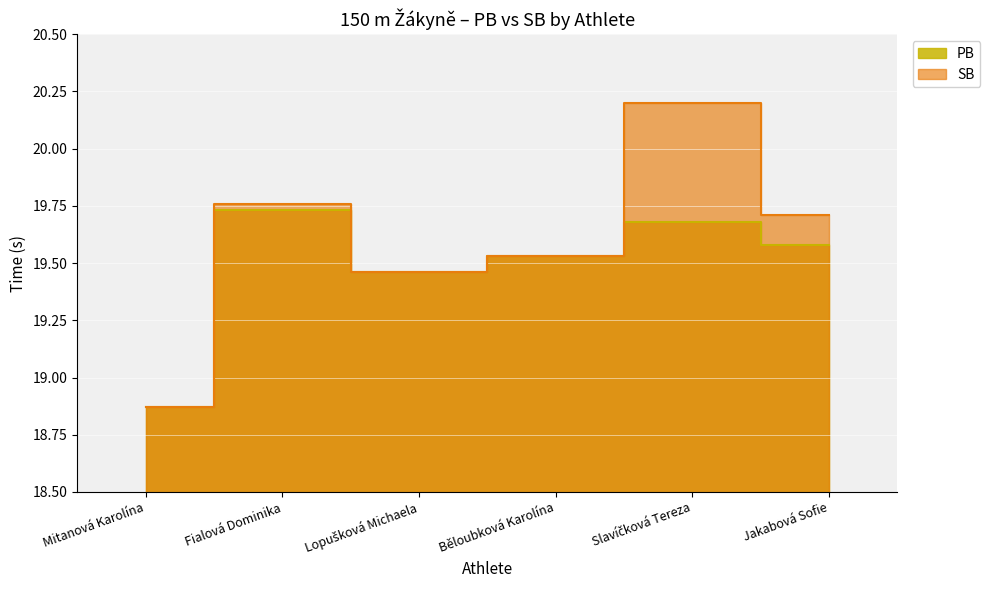

Is it true that SB equals 19.5 at Běloubková Karolína?

True